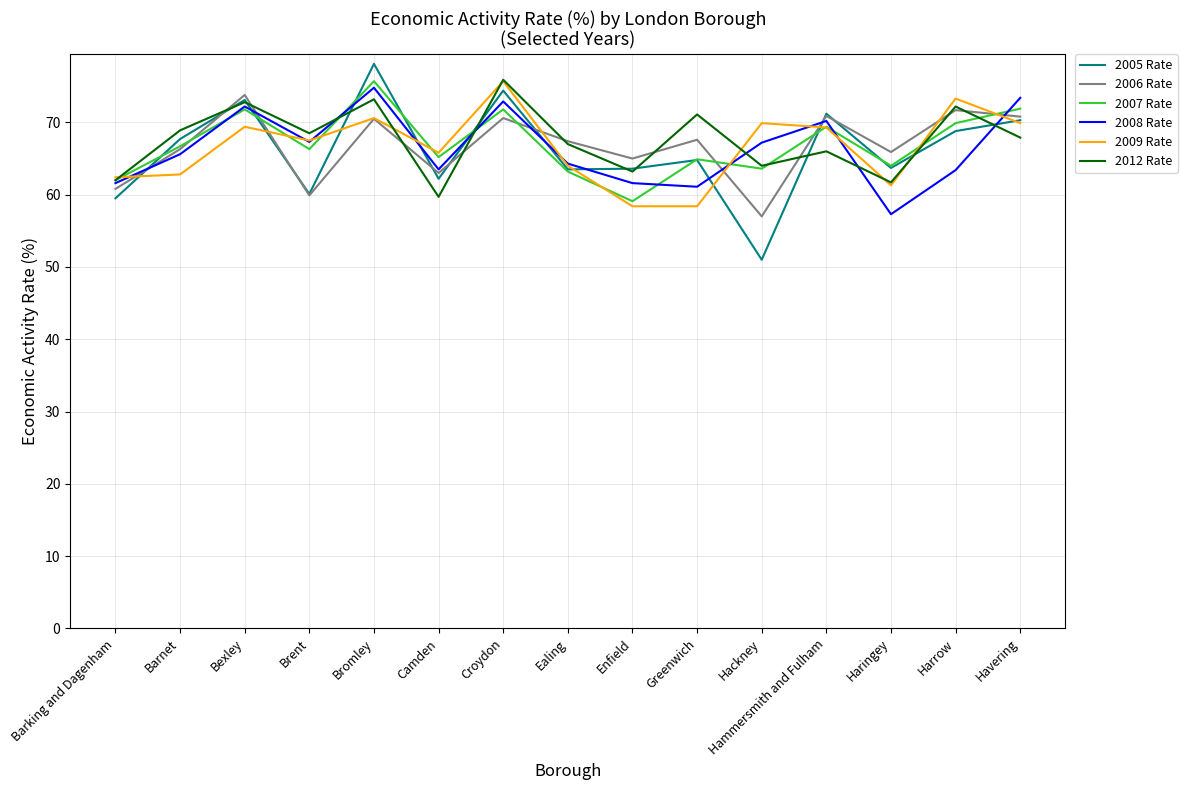

What is the approximate value of 2005 Rate at Enfield?

63.6